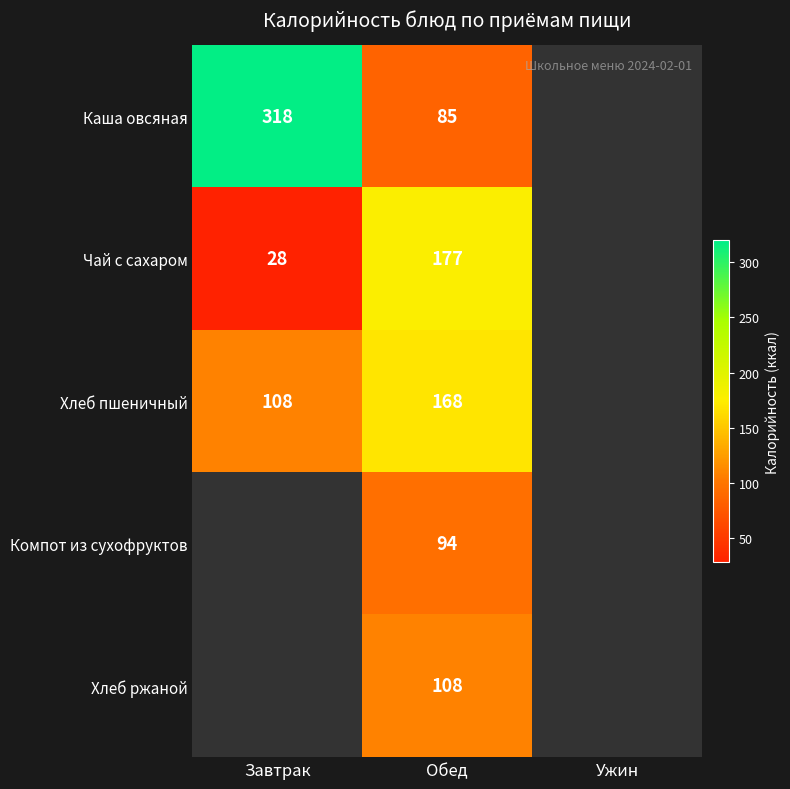

Is it true that Каша овсяная equals 318 at Завтрак?

True